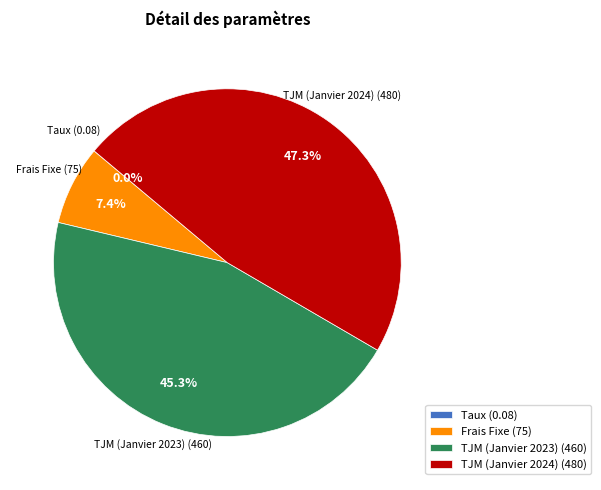

To the nearest percent, what portion does Frais Fixe represent?

7%